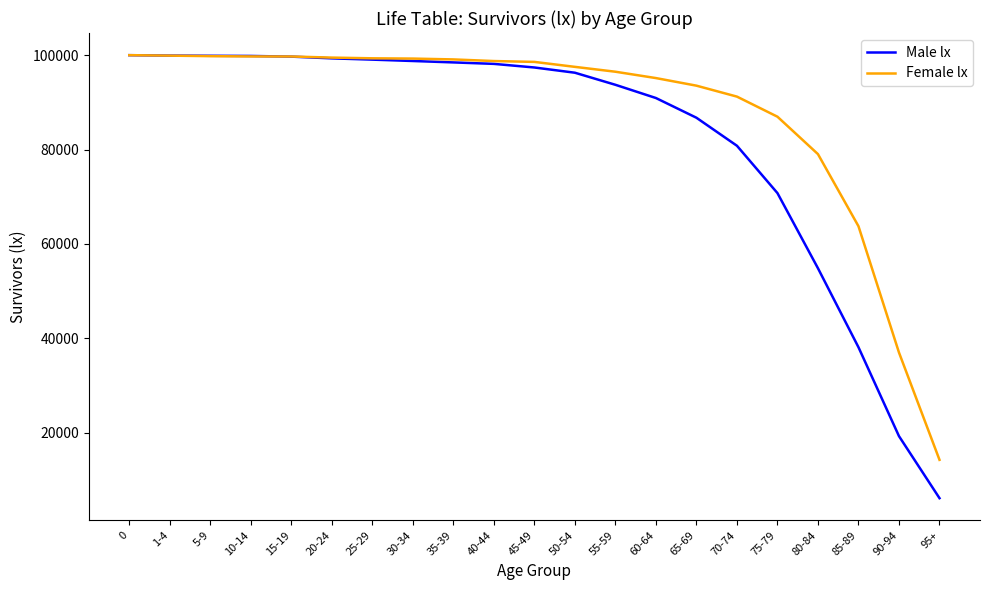

Which series has the widest spread of values?

Male lx